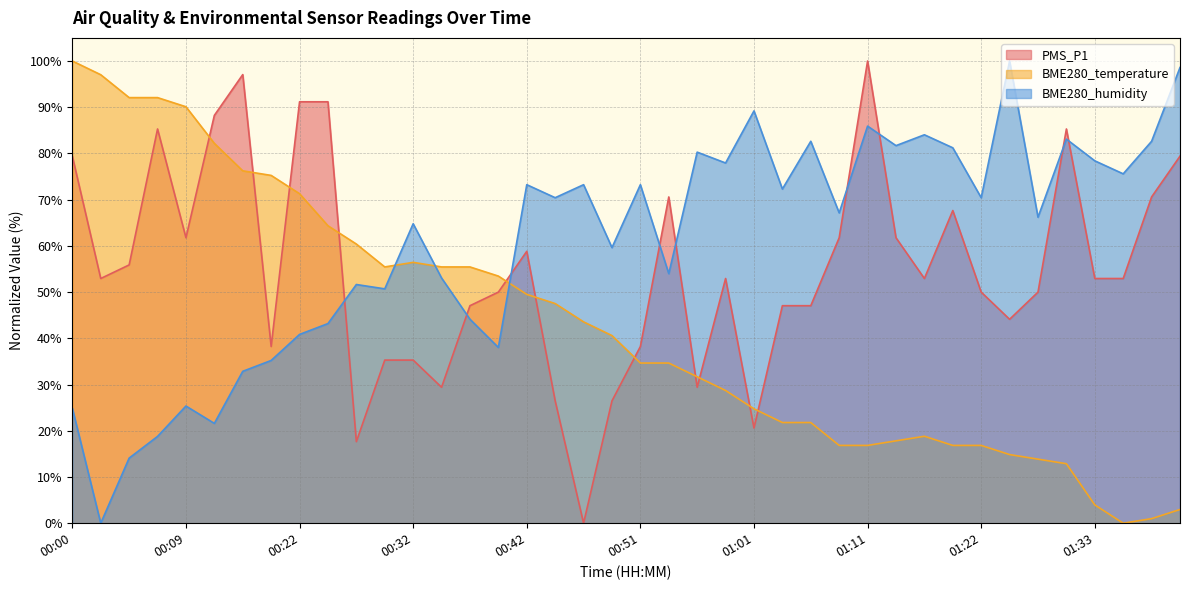

Rank the series by their maximum value, from highest to lowest.

PMS_P1, BME280_temperature, BME280_humidity